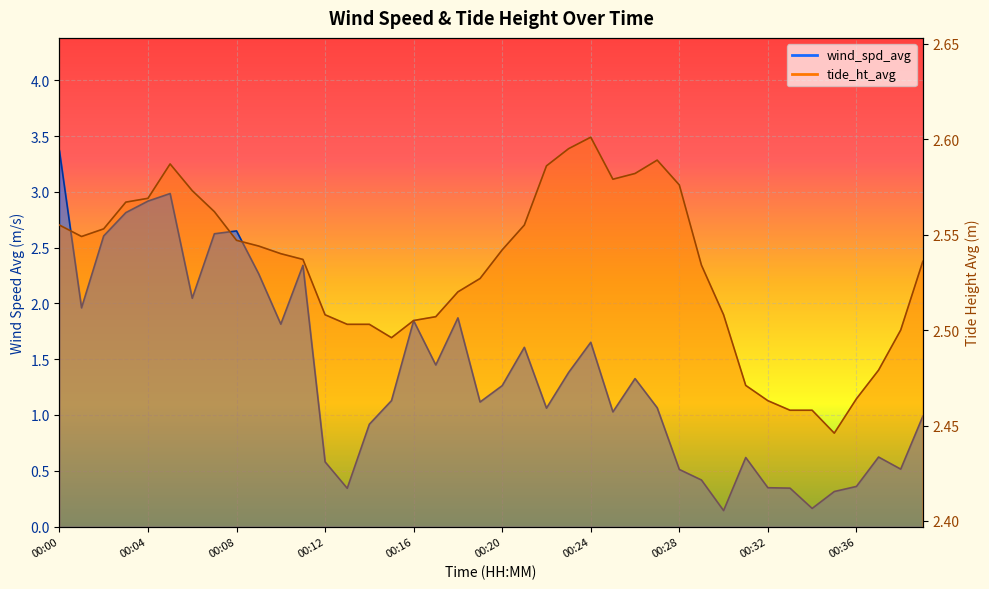

The value of wind_spd_avg at 00:18 is 1.9. True or false?

True